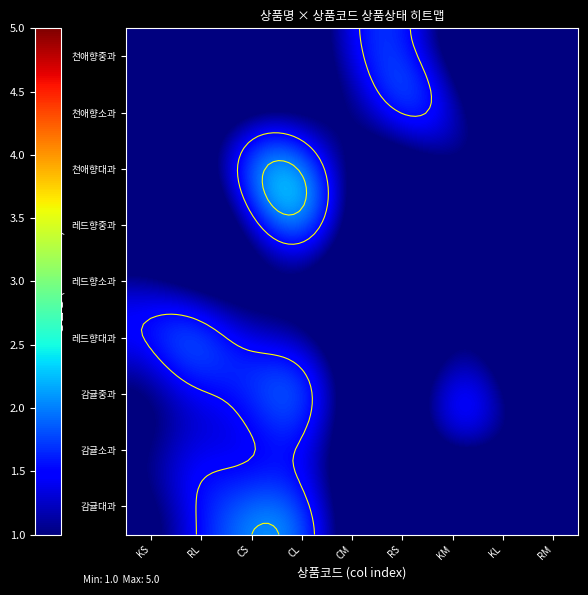

At which category is the sum across all series the highest?

CL